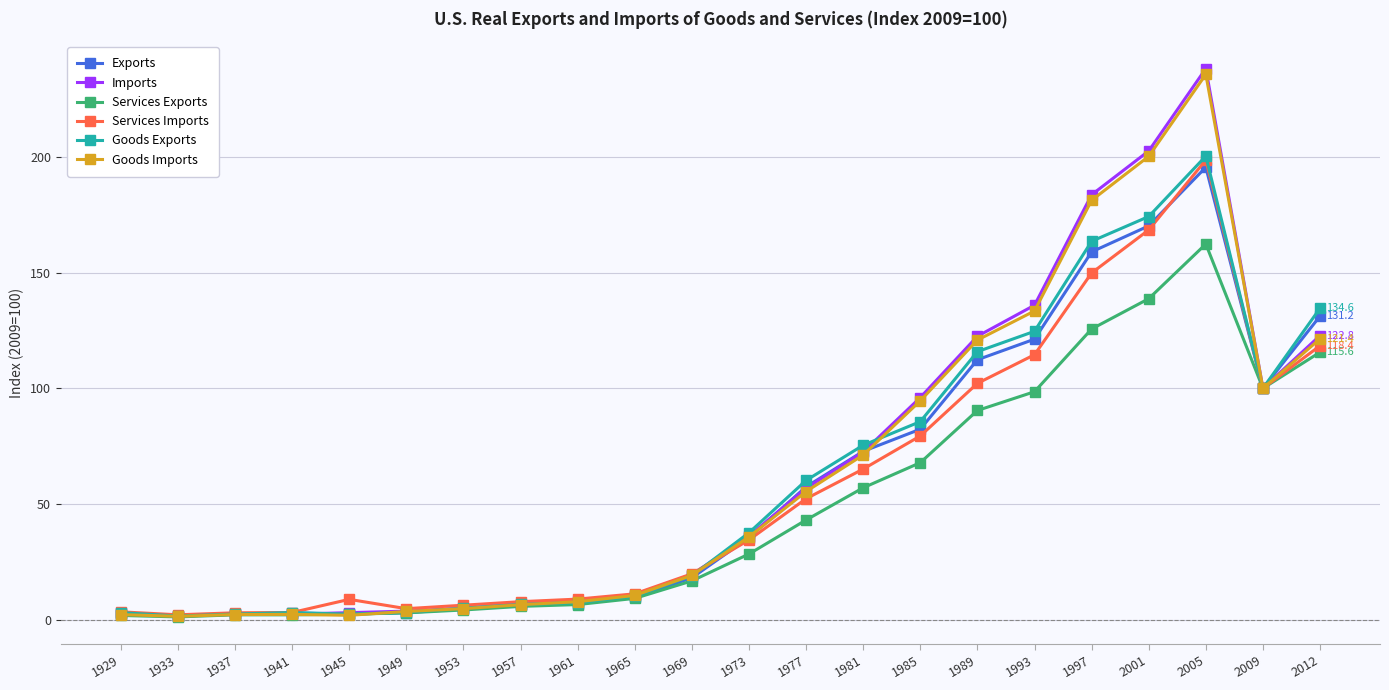

In Goods Exports, how many points are higher than both neighbors (excluding endpoints)?

2